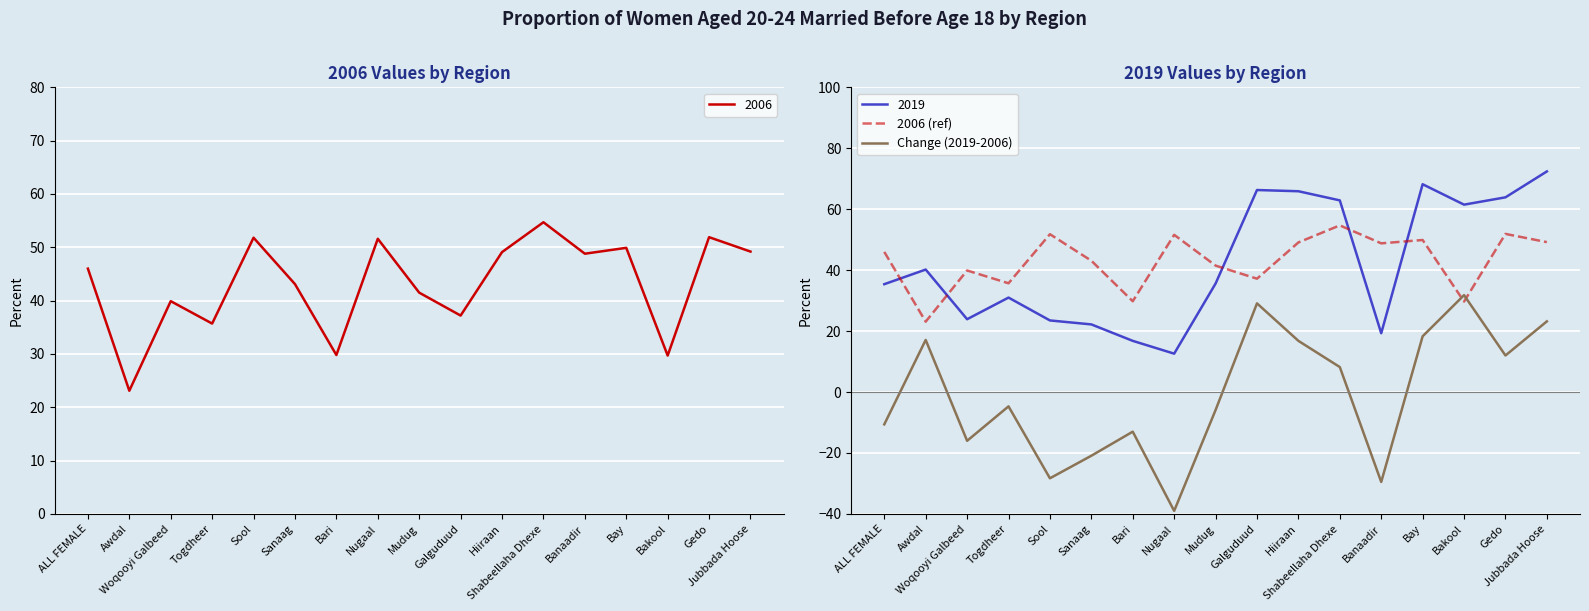

What is the label of the 17th point from the left?

Jubbada Hoose